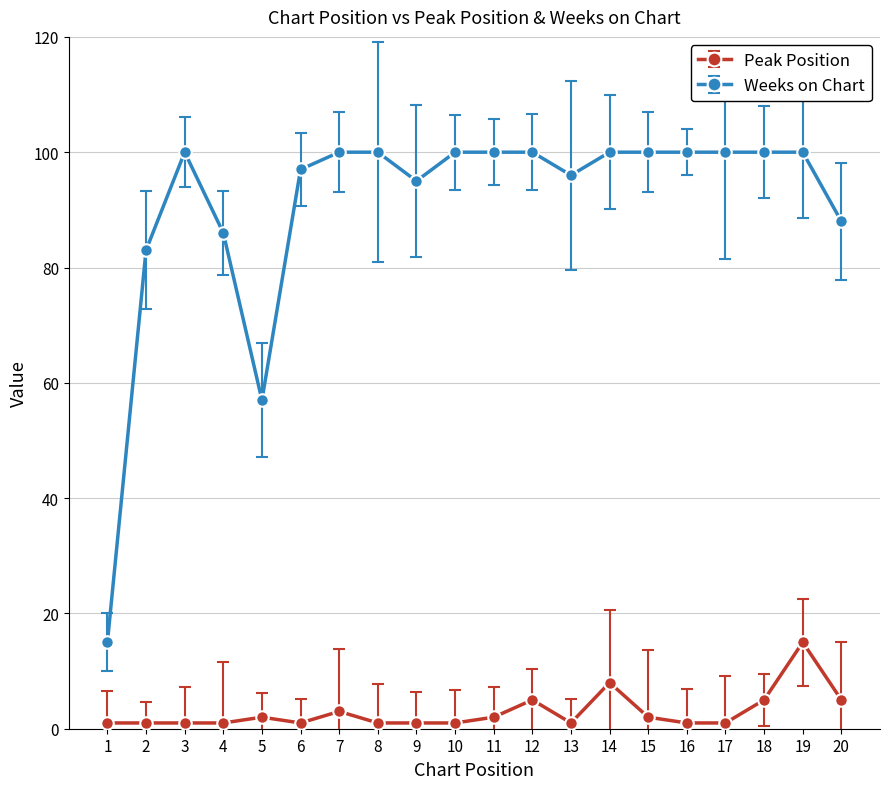

Reading left to right, what are all the values shown in this chart?

Peak Position: 1	1	1	1	2	1	3	1	1	1	2	5	1	8	2	1	1	5	15	5
Weeks on Chart: 15	83	100	86	57	97	100	100	95	100	100	100	96	100	100	100	100	100	100	88